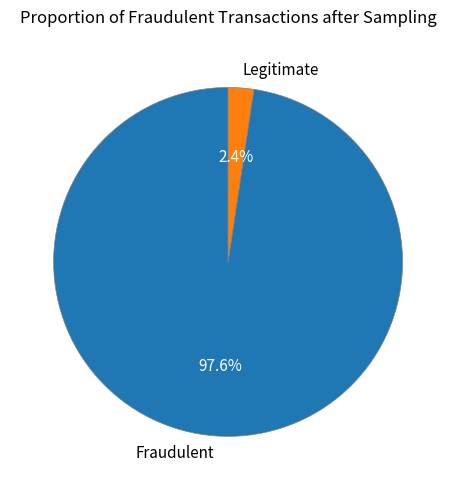

What is the total percentage of Legitimate and Fraudulent?

100.0%